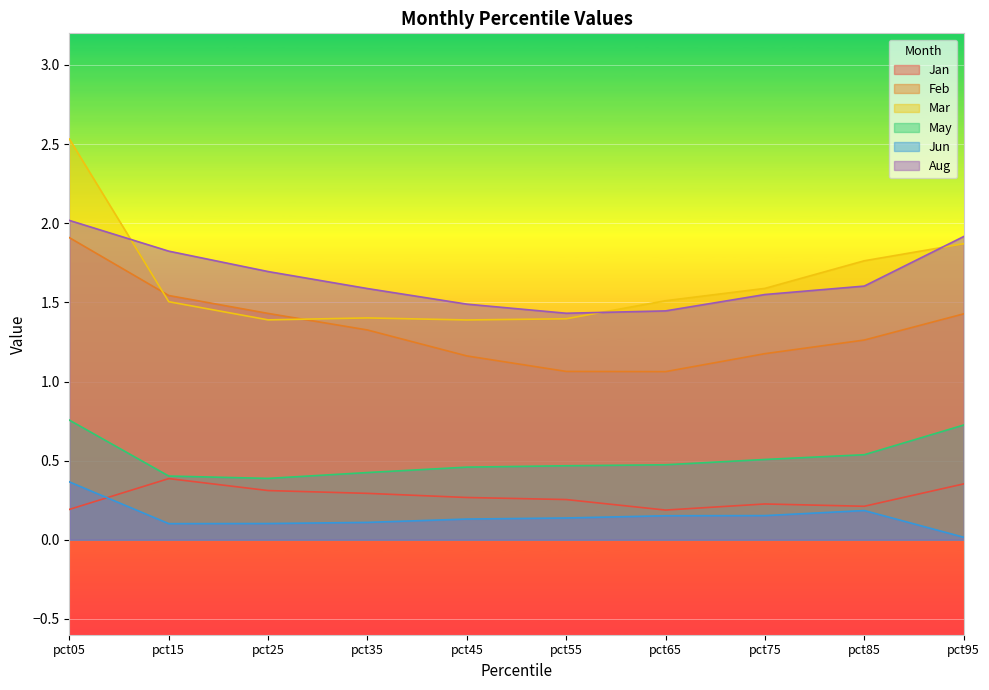

Which category has the highest value in the Jan series?

pct15